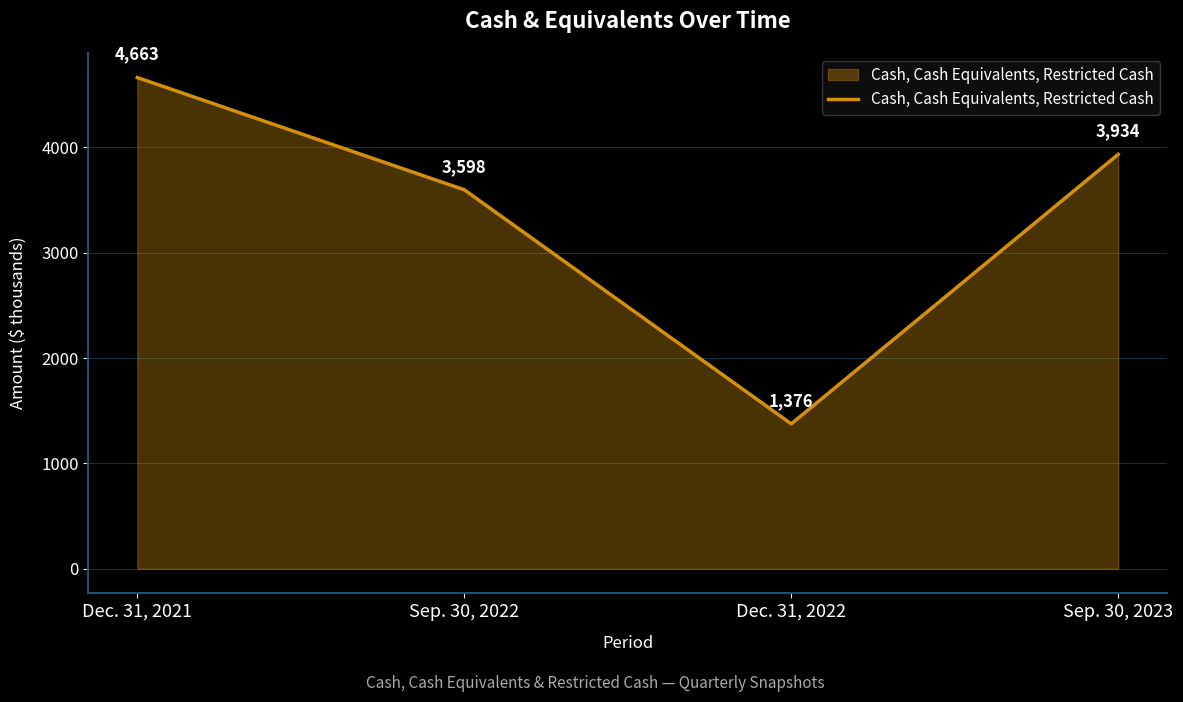

Which category has the lowest value across all series?

Dec. 31, 2022